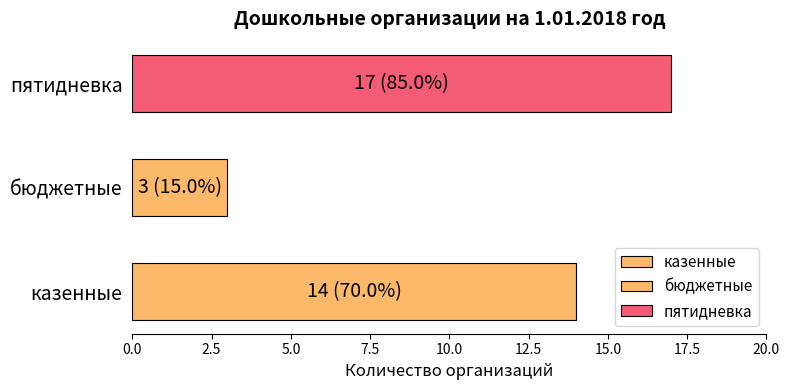

What is the change in value from казенные to пятидневка?

+3